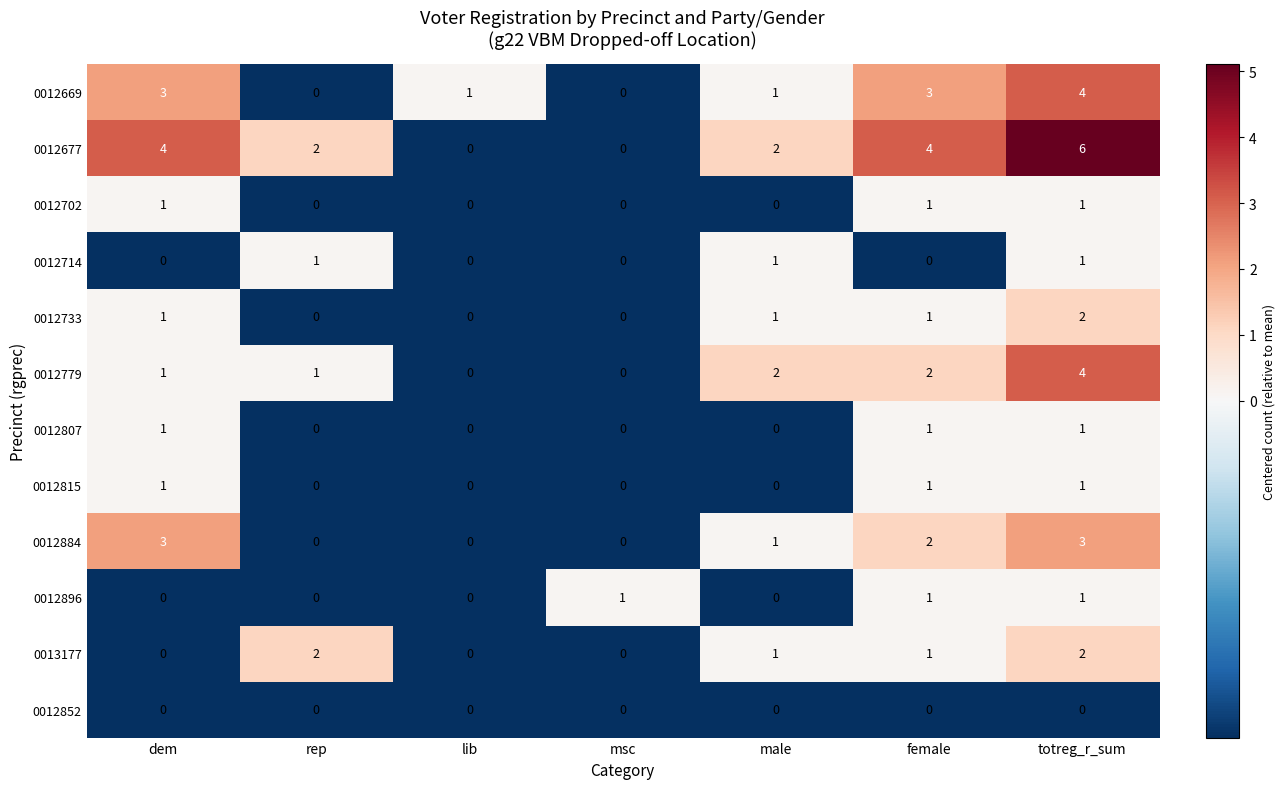

Count the number of categories in the chart.

7